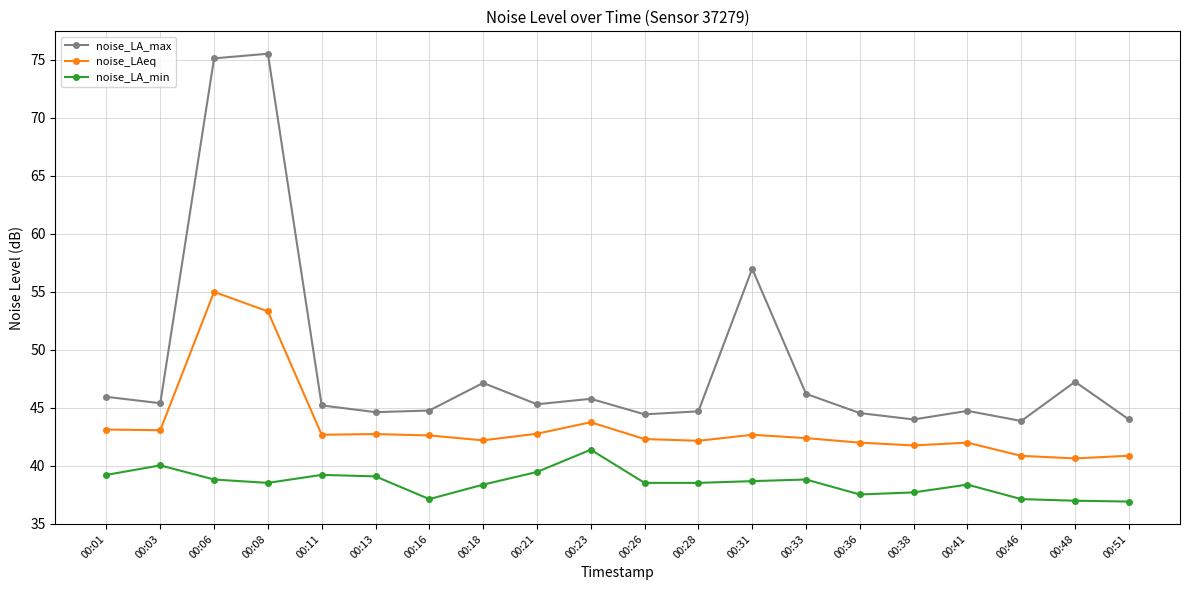

True or false: noise_LA_max has more than 0 points higher than both neighbors.

True